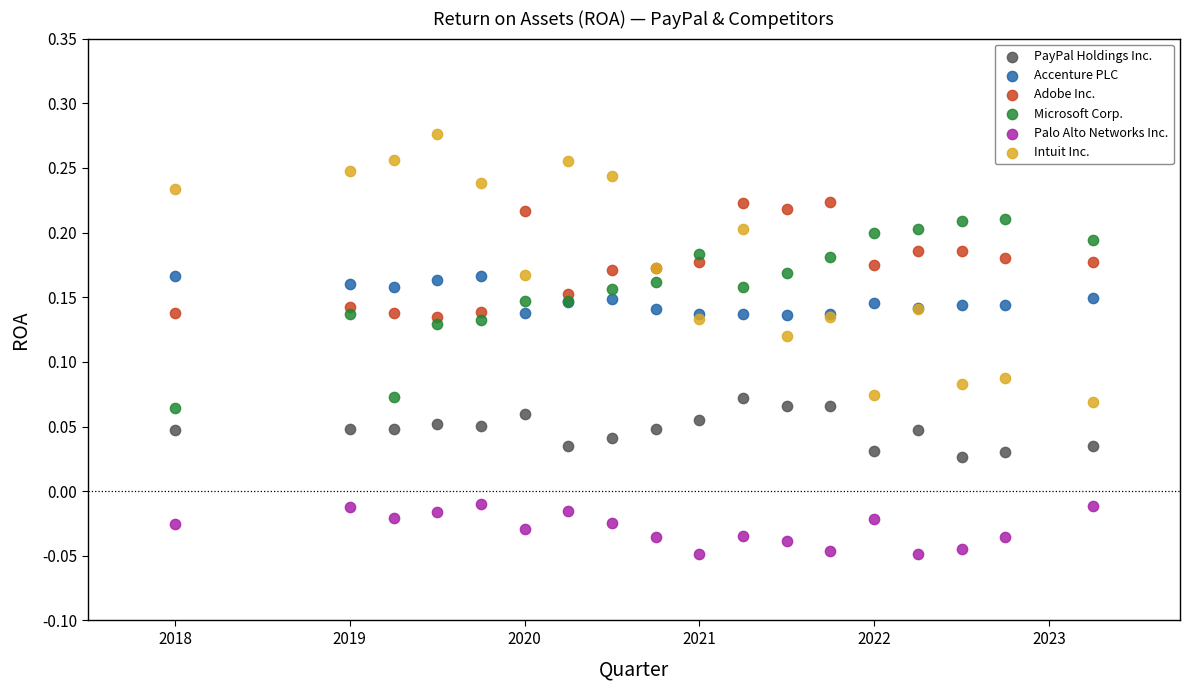

What are all the series names shown in the legend?

PayPal Holdings Inc., Accenture PLC, Adobe Inc., Microsoft Corp., Palo Alto Networks Inc., Intuit Inc.